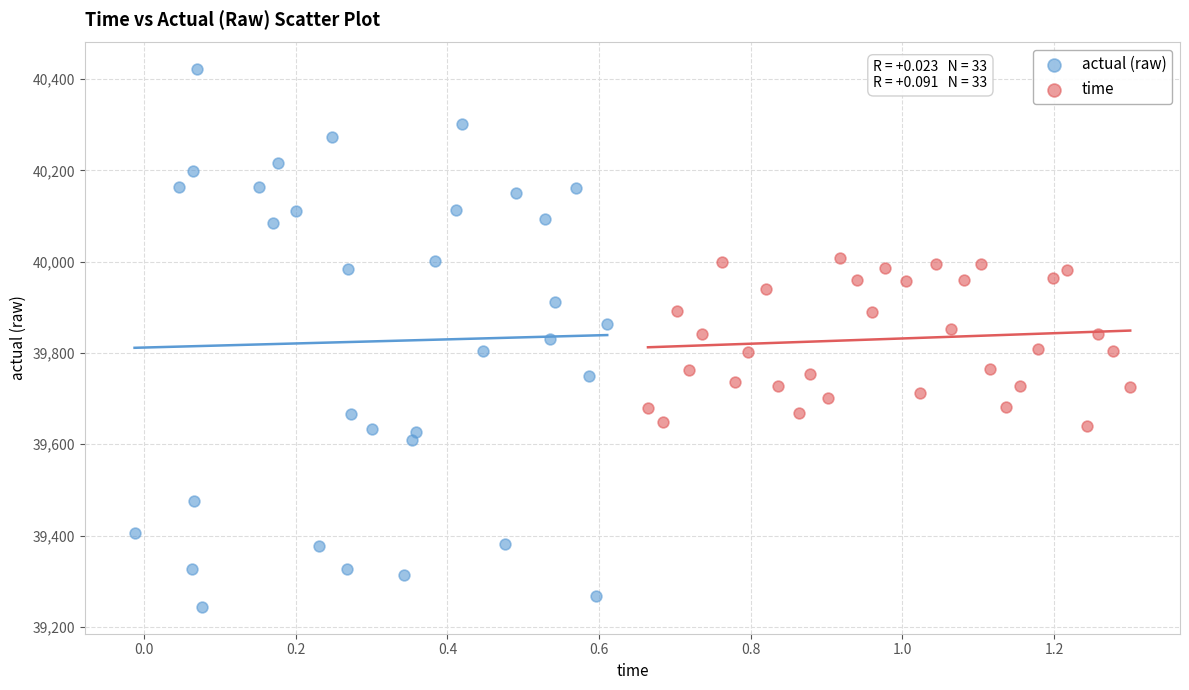

Which series reaches the maximum Y coordinate?

actual (raw)